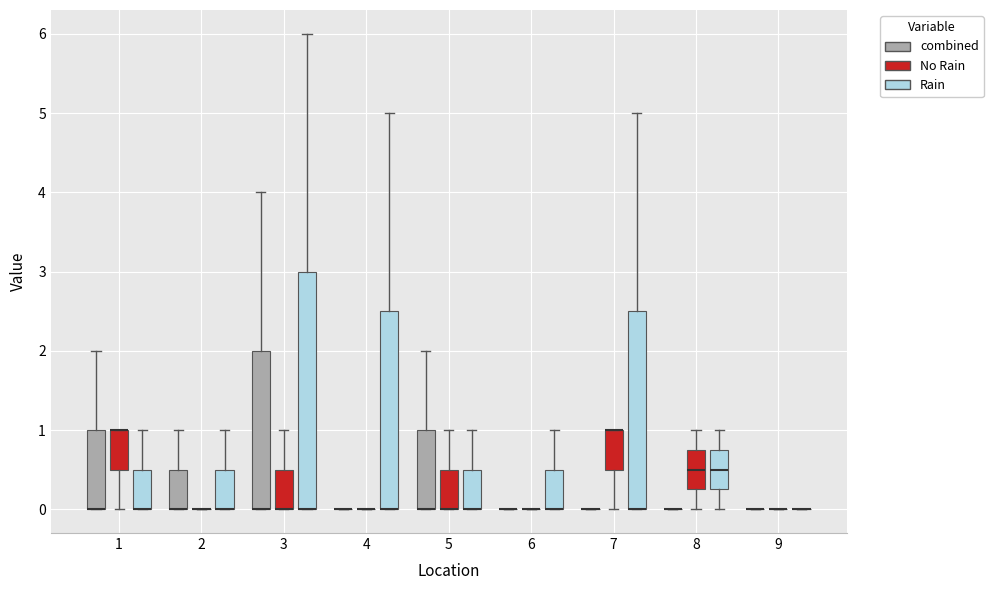

Reading left to right, read every box against the y-axis: the position of its median line, the range the box covers, and the ends of its whiskers. The values are not printed on the chart, so give them approximately, as read against the axis.

1 (combined): median 0.0 (drawn on the box's lower edge), box 0.0 to 1.0, whiskers 0.0 to 2.0
1 (No Rain): median 1.0 (drawn on the box's upper edge), box 0.5 to 1.0, whiskers 0.0 to 1.0
1 (Rain): median 0.0 (drawn on the box's lower edge), box 0.0 to 0.5, whiskers 0.0 to 1.0
2 (combined): median 0.0 (drawn on the box's lower edge), box 0.0 to 0.5, whiskers 0.0 to 1.0
2 (No Rain): box collapsed to a line at 0.0, whiskers 0.0 to 0.0
2 (Rain): median 0.0 (drawn on the box's lower edge), box 0.0 to 0.5, whiskers 0.0 to 1.0
3 (combined): median 0.0 (drawn on the box's lower edge), box 0.0 to 2.0, whiskers 0.0 to 4.0
3 (No Rain): median 0.0 (drawn on the box's lower edge), box 0.0 to 0.5, whiskers 0.0 to 1.0
3 (Rain): median 0.0 (drawn on the box's lower edge), box 0.0 to 3.0, whiskers 0.0 to 6.0
4 (combined): box collapsed to a line at 0.0, whiskers 0.0 to 0.0
4 (No Rain): box collapsed to a line at 0.0, whiskers 0.0 to 0.0
4 (Rain): median 0.0 (drawn on the box's lower edge), box 0.0 to 2.5, whiskers 0.0 to 5.0
5 (combined): median 0.0 (drawn on the box's lower edge), box 0.0 to 1.0, whiskers 0.0 to 2.0
5 (No Rain): median 0.0 (drawn on the box's lower edge), box 0.0 to 0.5, whiskers 0.0 to 1.0
5 (Rain): median 0.0 (drawn on the box's lower edge), box 0.0 to 0.5, whiskers 0.0 to 1.0
6 (combined): box collapsed to a line at 0.0, whiskers 0.0 to 0.0
6 (No Rain): box collapsed to a line at 0.0, whiskers 0.0 to 0.0
6 (Rain): median 0.0 (drawn on the box's lower edge), box 0.0 to 0.5, whiskers 0.0 to 1.0
7 (combined): box collapsed to a line at 0.0, whiskers 0.0 to 0.0
7 (No Rain): median 1.0 (drawn on the box's upper edge), box 0.5 to 1.0, whiskers 0.0 to 1.0
7 (Rain): median 0.0 (drawn on the box's lower edge), box 0.0 to 2.5, whiskers 0.0 to 5.0
8 (combined): box collapsed to a line at 0.0, whiskers 0.0 to 0.0
8 (No Rain): median 0.5, box 0.3 to 0.8, whiskers 0.0 to 1.0
8 (Rain): median 0.5, box 0.3 to 0.8, whiskers 0.0 to 1.0
9 (combined): box collapsed to a line at 0.0, whiskers 0.0 to 0.0
9 (No Rain): box collapsed to a line at 0.0, whiskers 0.0 to 0.0
9 (Rain): box collapsed to a line at 0.0, whiskers 0.0 to 0.0